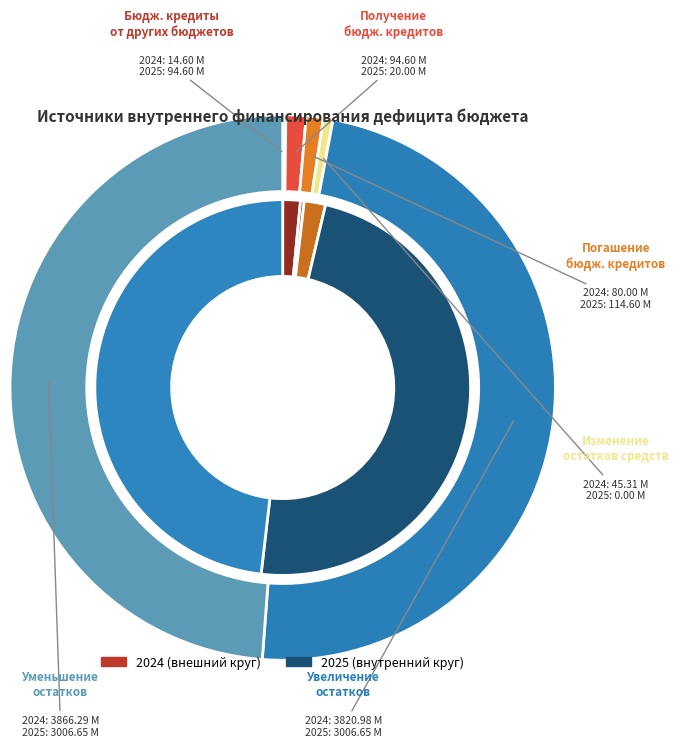

How many slices are in this pie chart?

6